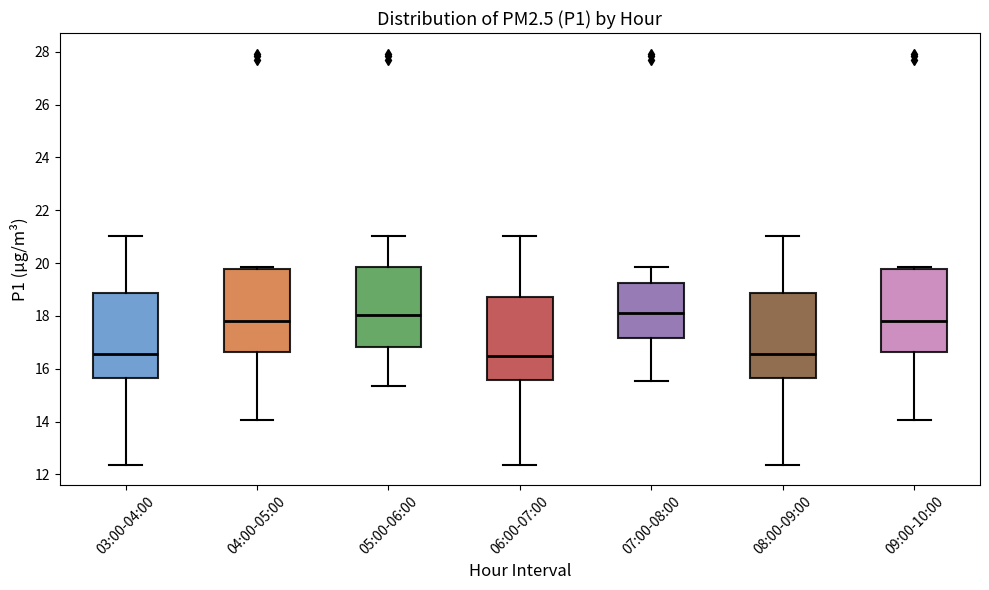

Reading left to right, read every box against the y-axis: the position of its median line, the range the box covers, and the ends of its whiskers. The values are not printed on the chart, so give them approximately, as read against the axis.

03:00-04:00: median 16.6, box 15.6 to 18.8, whiskers 12.4 to 21.0
04:00-05:00: median 17.8, box 16.6 to 19.8, whiskers 14.0 to 19.8 (just above the box's upper edge)
05:00-06:00: median 18.0, box 16.8 to 19.8, whiskers 15.4 to 21.0
06:00-07:00: median 16.4, box 15.6 to 18.8, whiskers 12.4 to 21.0
07:00-08:00: median 18.2, box 17.2 to 19.2, whiskers 15.6 to 19.8
08:00-09:00: median 16.6, box 15.6 to 18.8, whiskers 12.4 to 21.0
09:00-10:00: median 17.8, box 16.6 to 19.8, whiskers 14.0 to 19.8 (just above the box's upper edge)